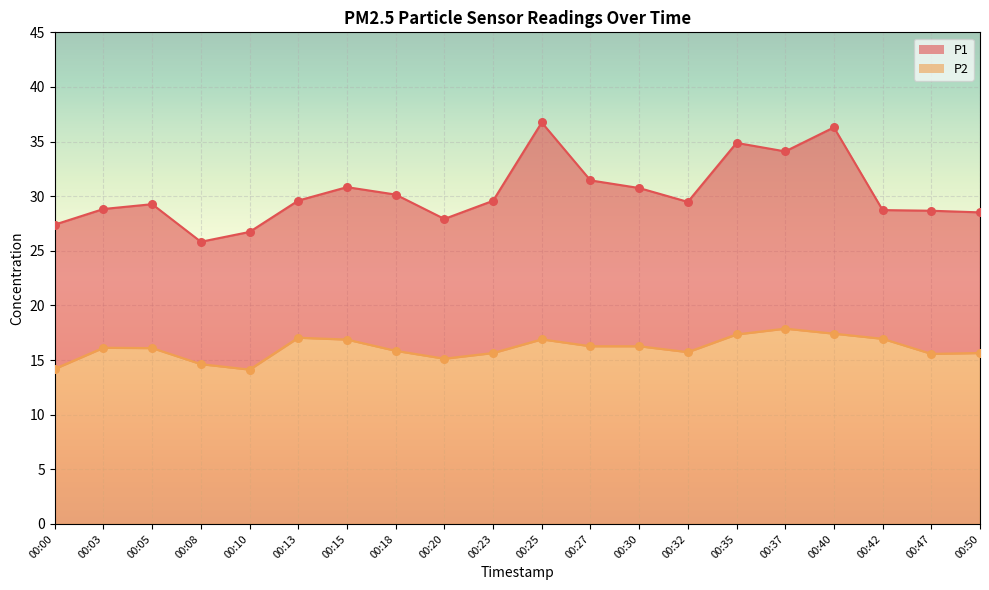

What are all the series names shown in the legend?

P1, P2